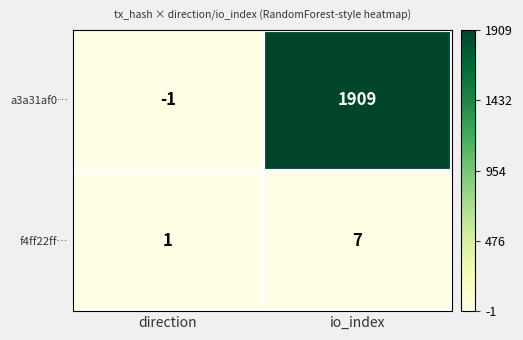

What is the sum of all f4ff22ff… values?

8